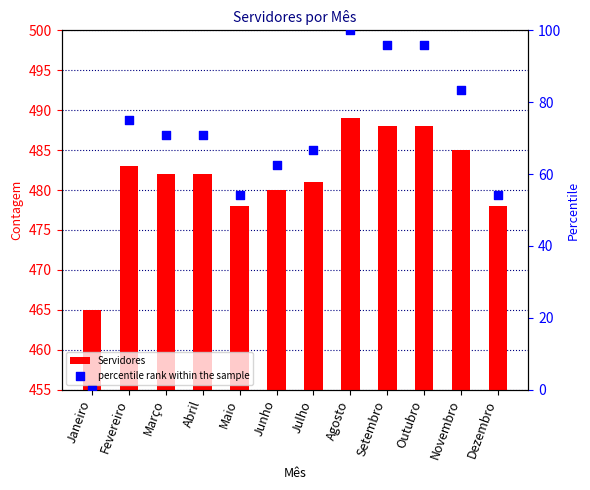

At which category is the sum across all series the highest?

Agosto